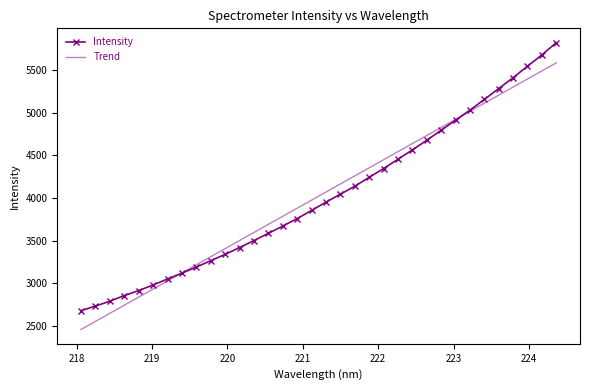

List the labels in order of value, smallest first.

218.0596, 218.2508, 218.442, 218.6332, 218.8244, 219.0156, 219.2067, 219.3979, 219.589, 219.7801, 219.9712, 220.1623, 220.3533, 220.5444, 220.7354, 220.9264, 221.1174, 221.3083, 221.4993, 221.6902, 221.8812, 222.0721, 222.263, 222.4538, 222.6447, 222.8355, 223.0264, 223.2172, 223.408, 223.5987, 223.7895, 223.9802, 224.1709, 224.3616